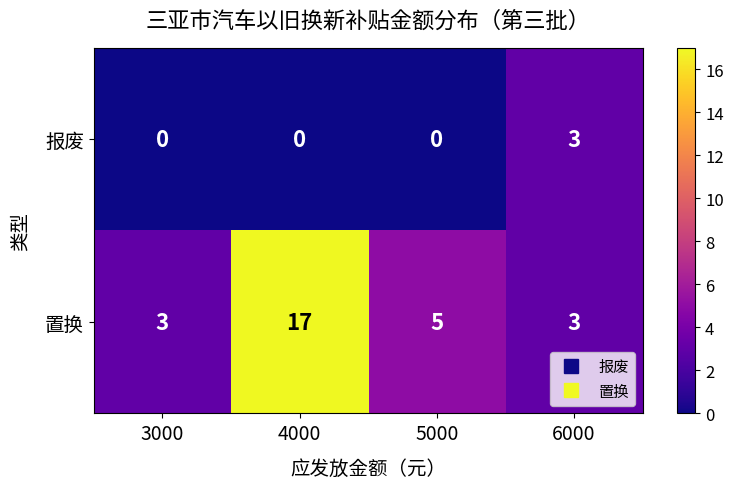

At which category is the sum across all series the highest?

4000